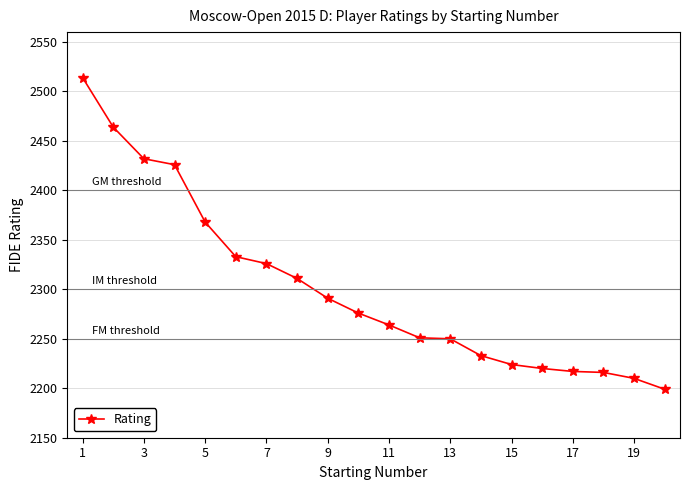

What is the value of the 2nd point from the left?

2464